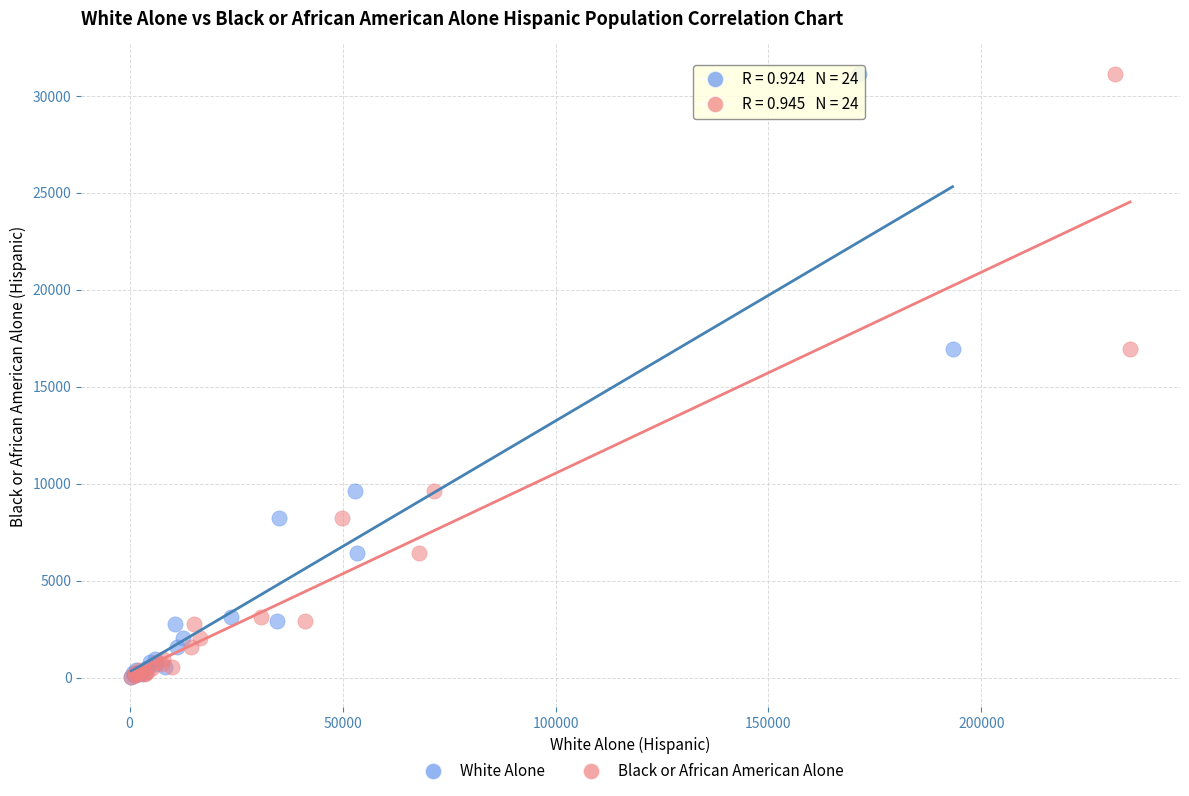

What are all the series names shown in the legend?

White Alone, Black or African American Alone